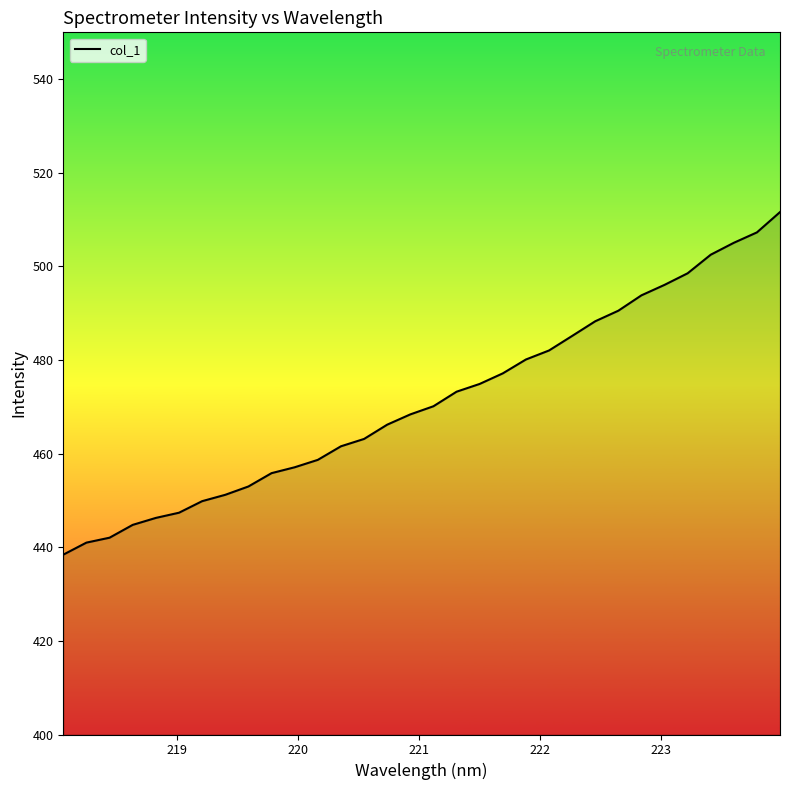

What is the greatest value displayed?

511.6